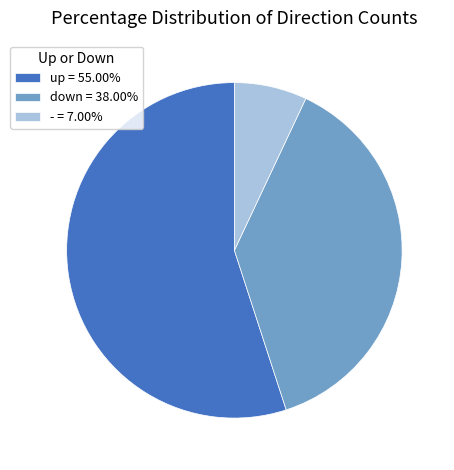

Is there a majority slice in this chart?

Yes